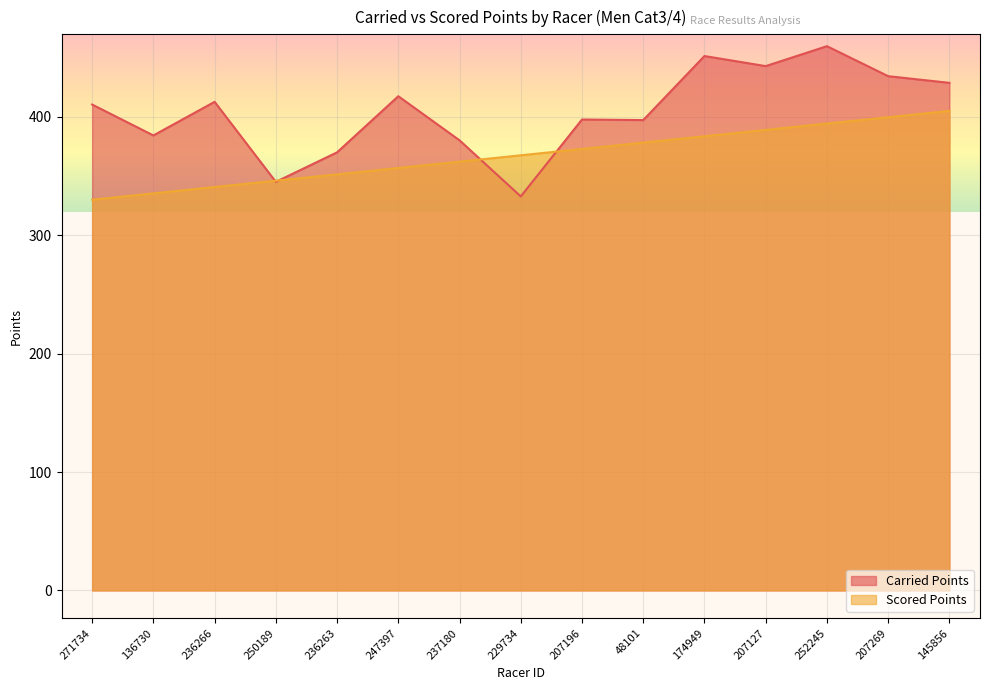

How many lines are shown in the chart?

2